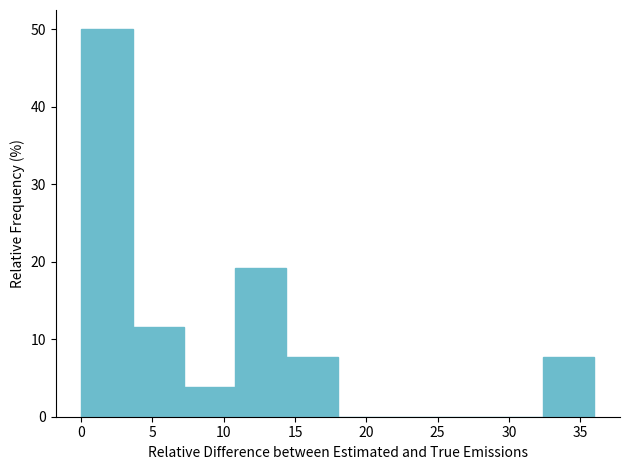

Which range on the x-axis has the tallest bar?

0.0 to 3.6